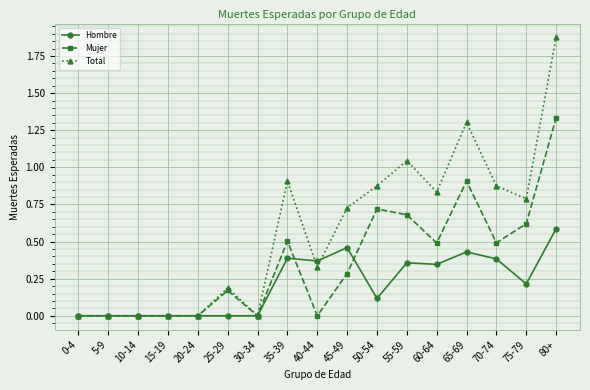

Which series changed the most between 0-4 and 55-59?

Total